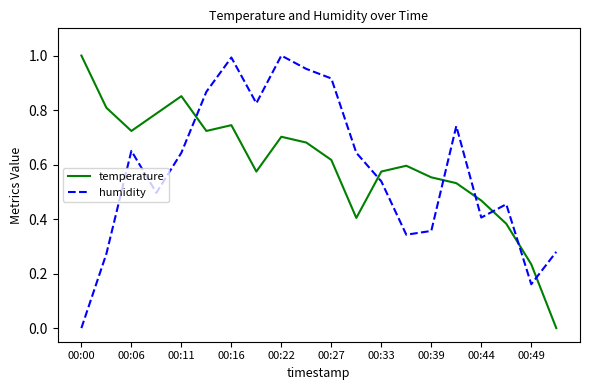

How many intersections are there between humidity and temperature?

7